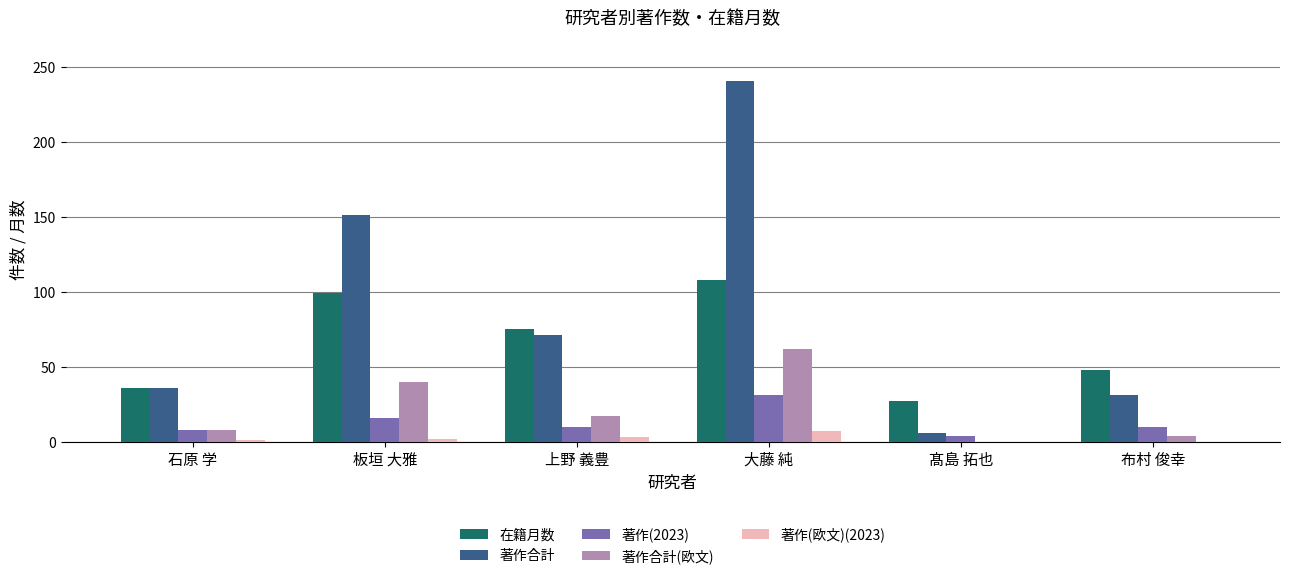

What is the maximum value shown in the chart?

241